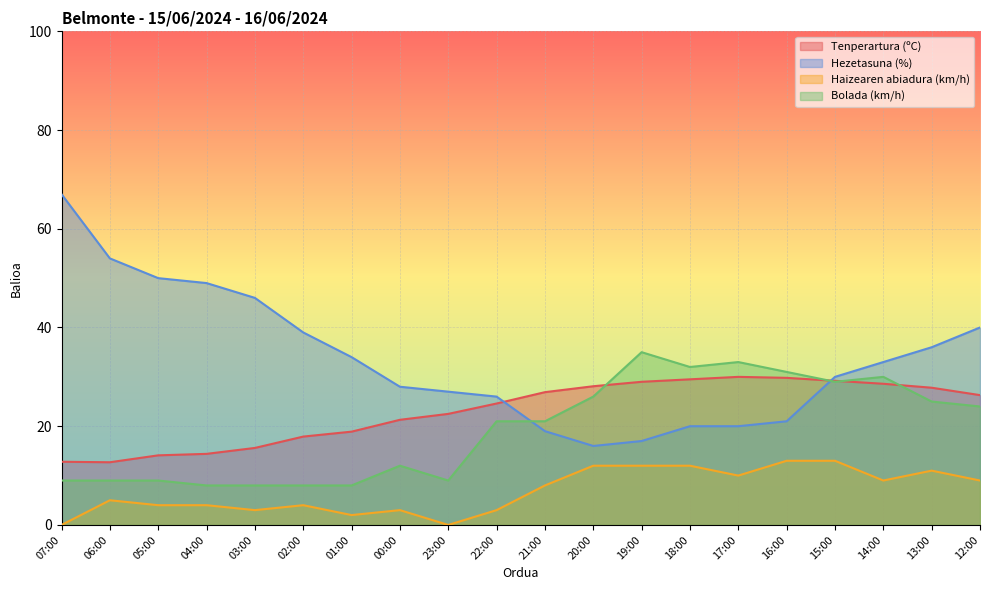

What is the label of the 6th point from the right?

17:00